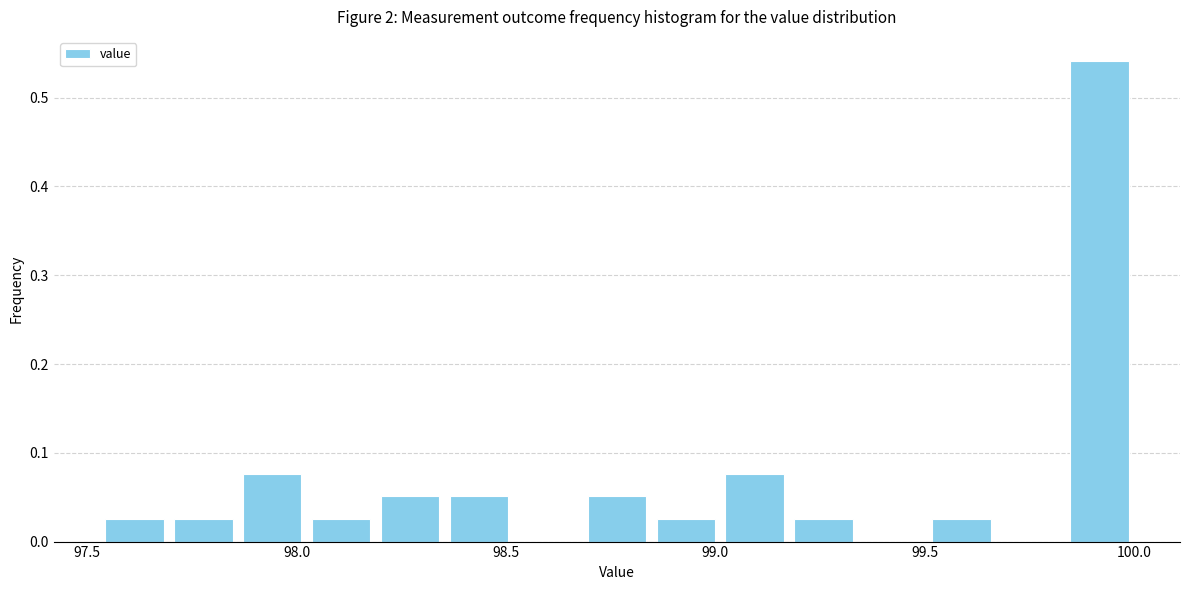

Read against the x-axis, roughly where is the centre of the tallest bar?

99.90